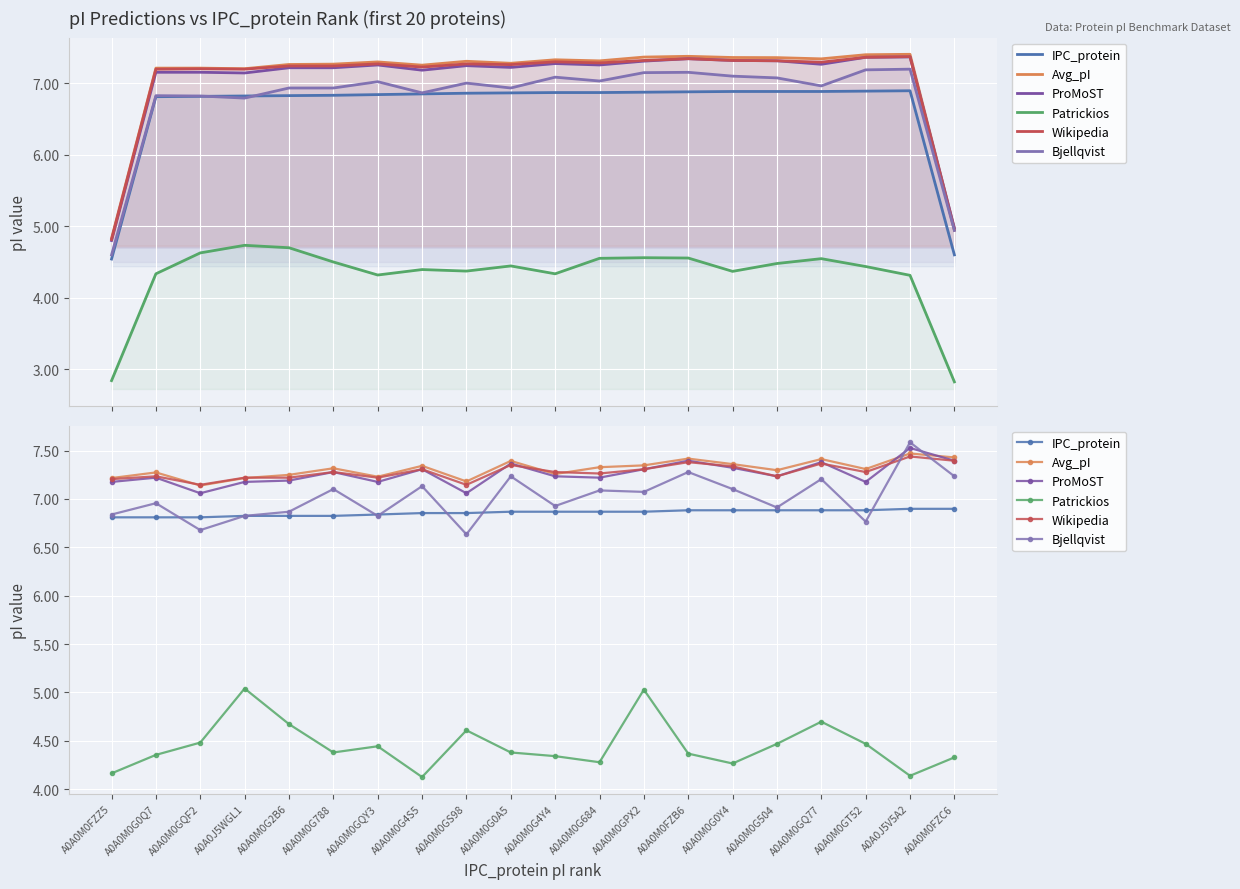

At A0A0M0G0Y4, list the series in order from largest to smallest.

Avg_pI, Wikipedia, ProMoST, Bjellqvist, IPC_protein, Patrickios